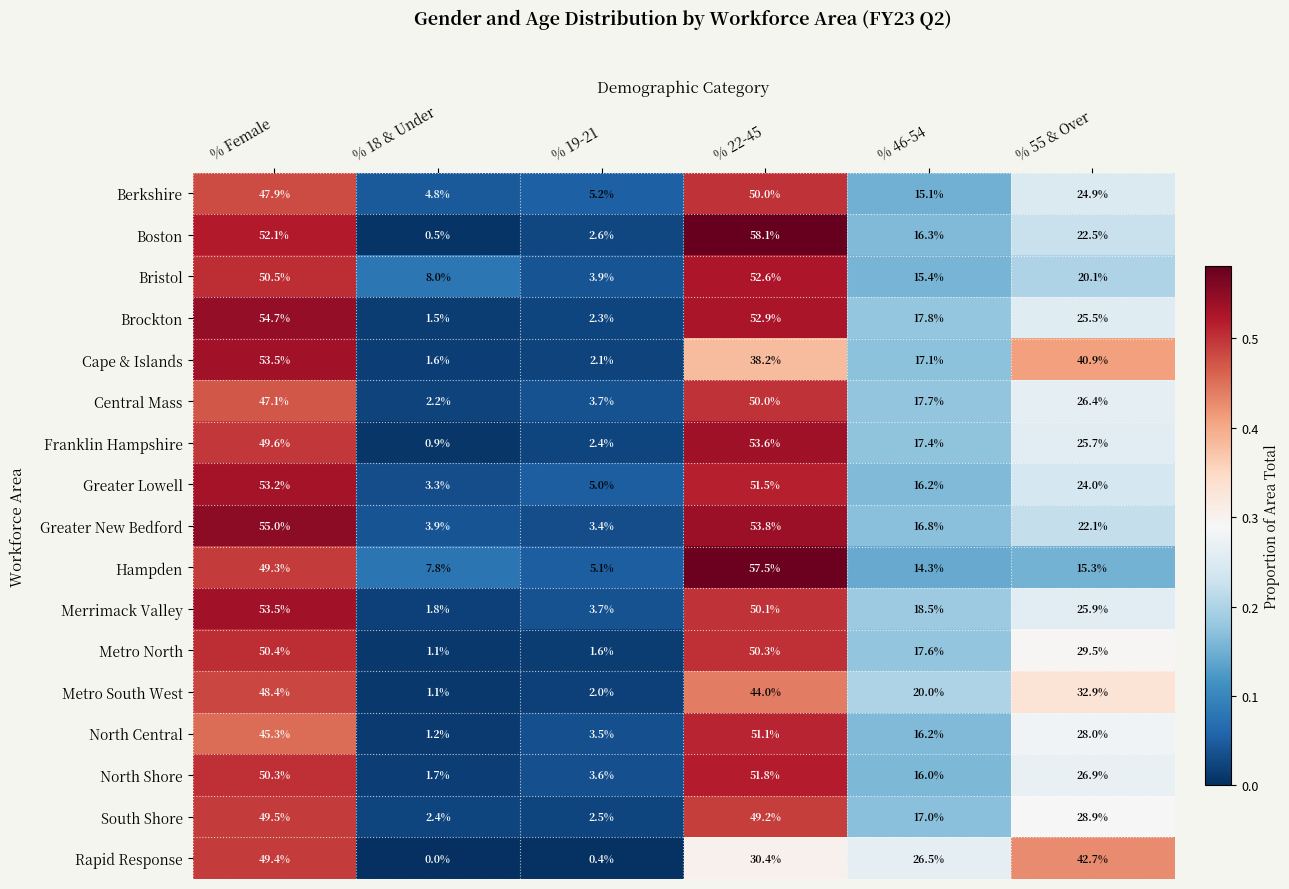

What is the difference between the highest and lowest values at % 55 & Over?

27.4